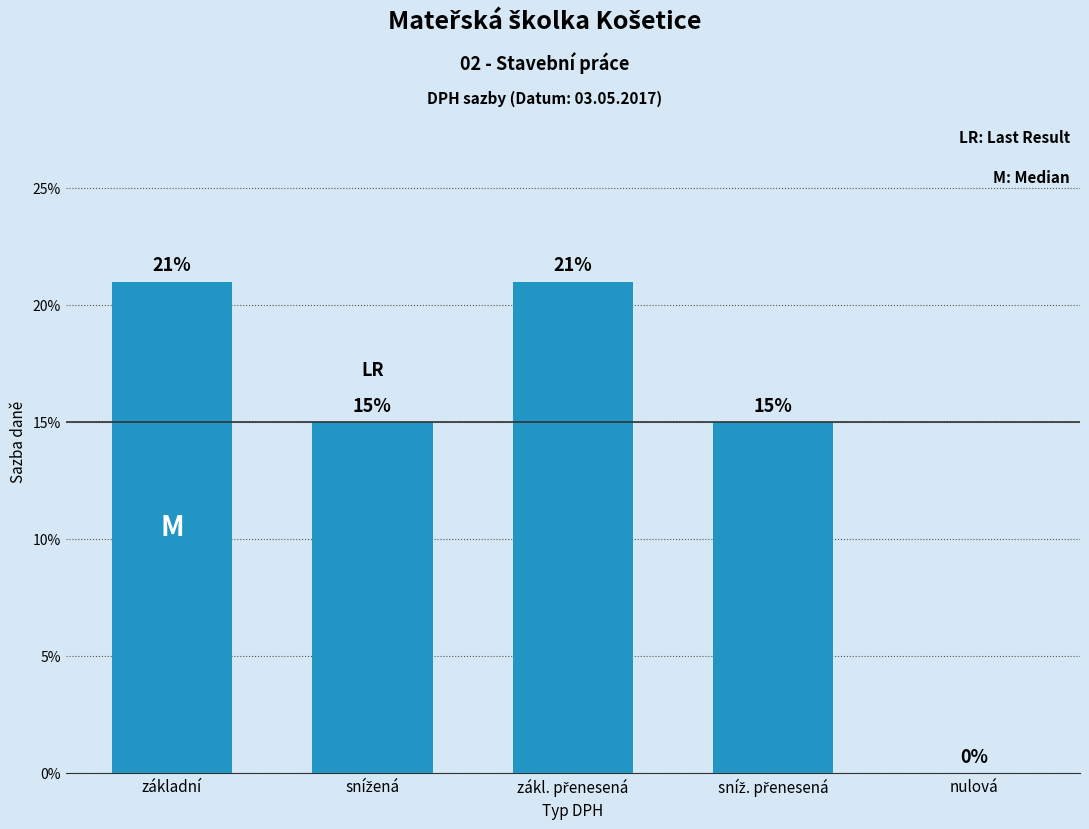

What is the label of the 3rd bar from the left?

zákl. přenesená